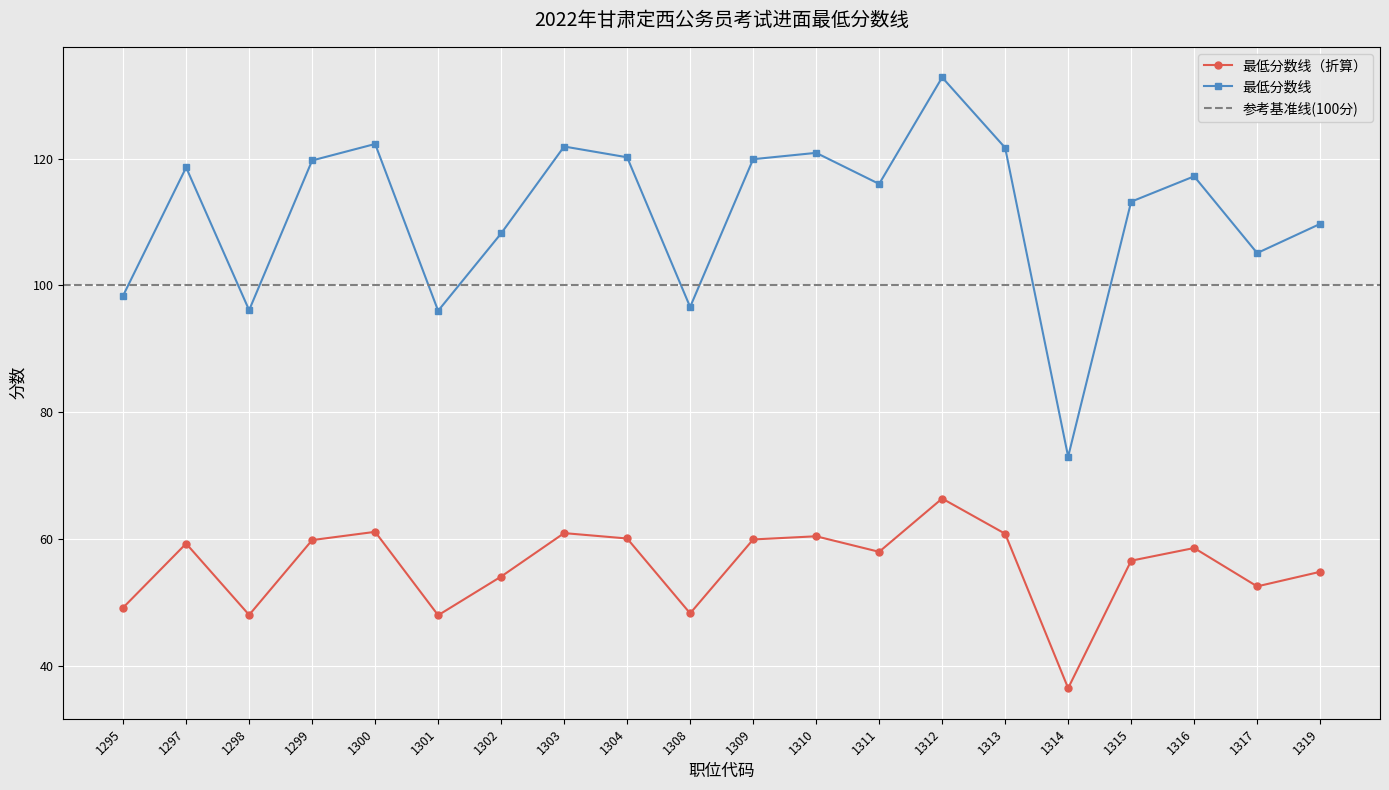

Read the 最低分数线（折算） value at 1295.

49.2